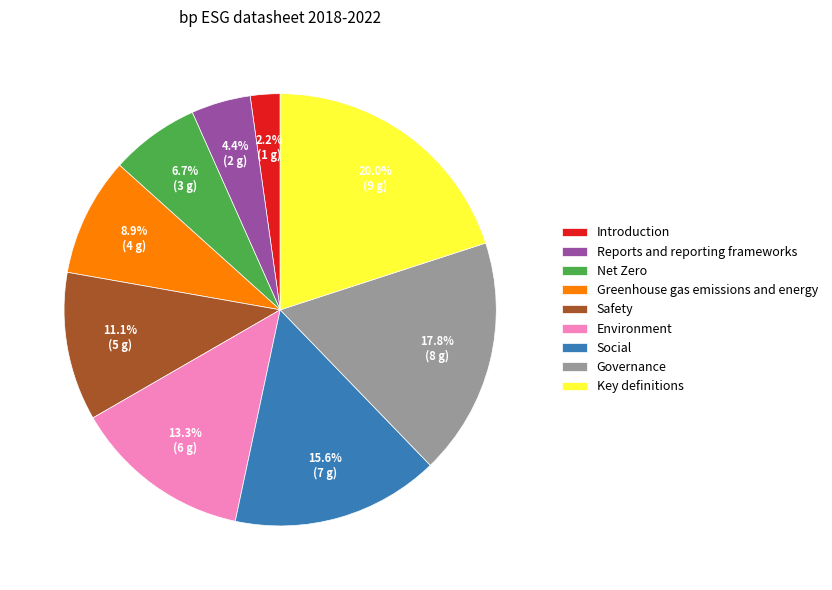

Which category has the smallest portion of the pie?

Introduction